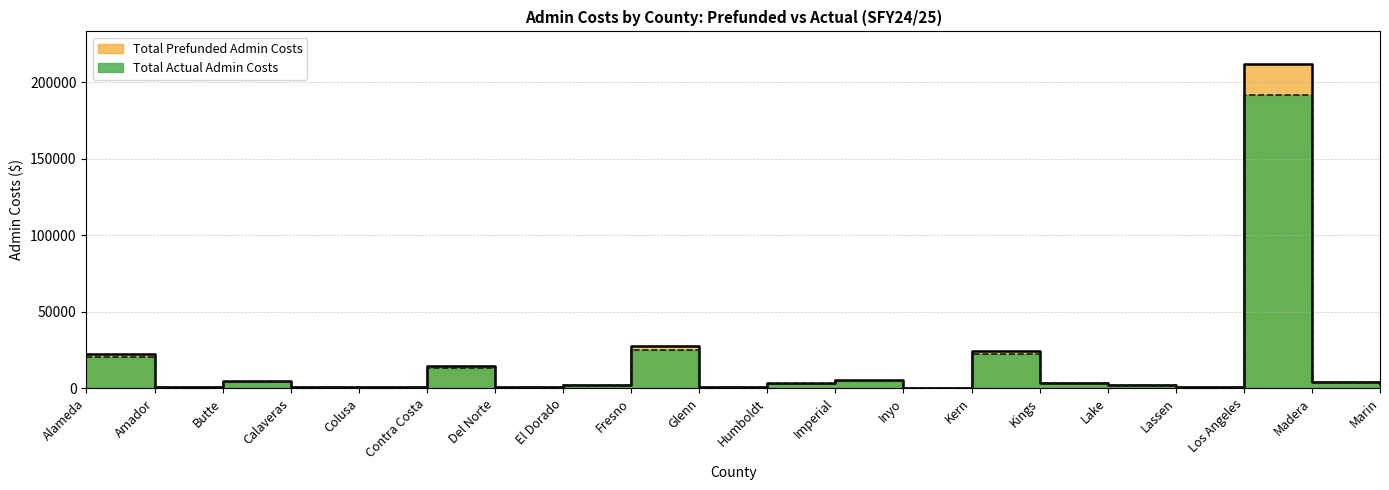

At Alameda, list the series in order from largest to smallest.

Total Prefunded Admin Costs, Total Actual Admin Costs